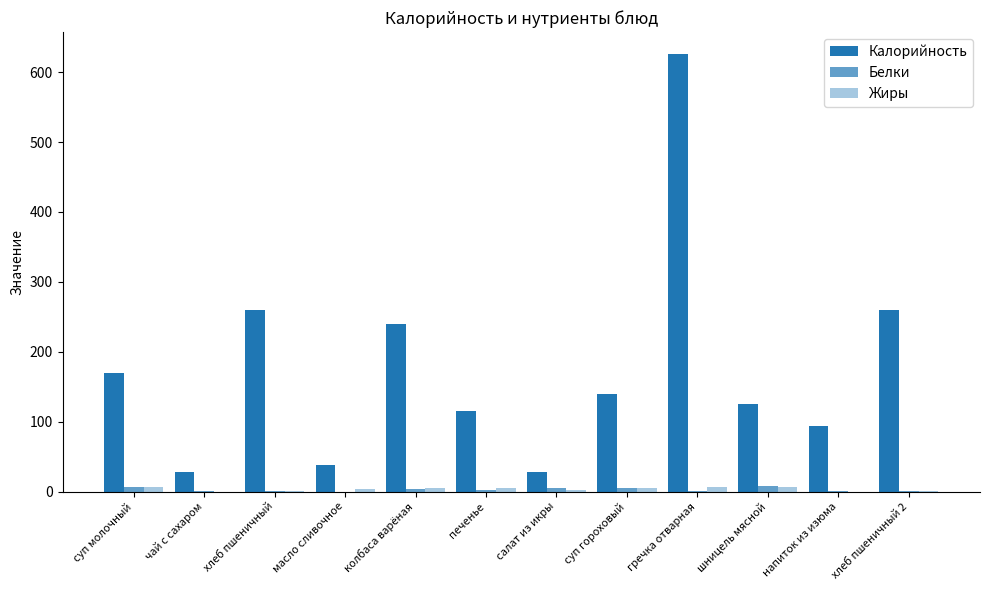

List the labels in order of Калорийность value, largest first.

гречка отварная, хлеб пшеничный, хлеб пшеничный 2, колбаса варёная, суп молочный, суп гороховый, шницель мясной, печенье, напиток из изюма, масло сливочное, чай с сахаром, салат из икры